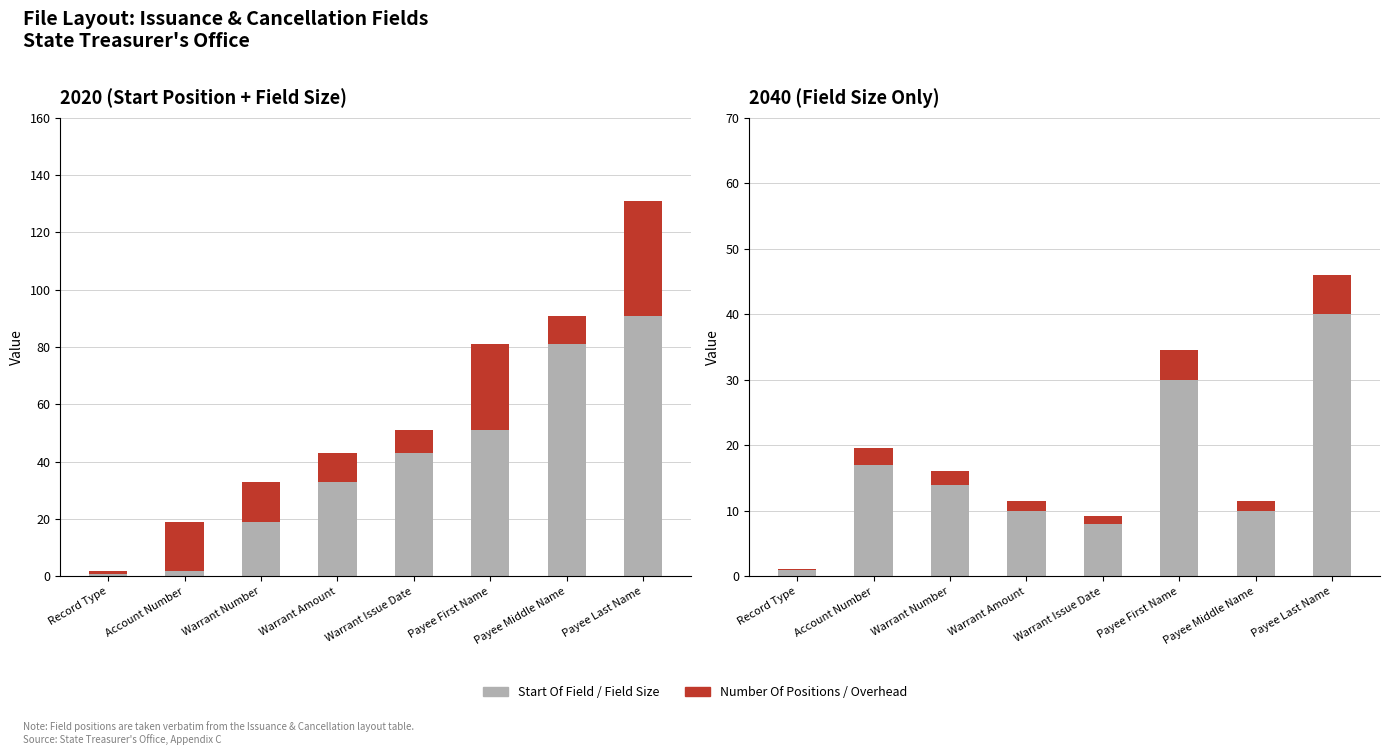

List the labels in order of Number Of Positions value, largest first.

Payee Last Name, Payee First Name, Account Number, Warrant Number, Warrant Amount, Payee Middle Name, Warrant Issue Date, Record Type